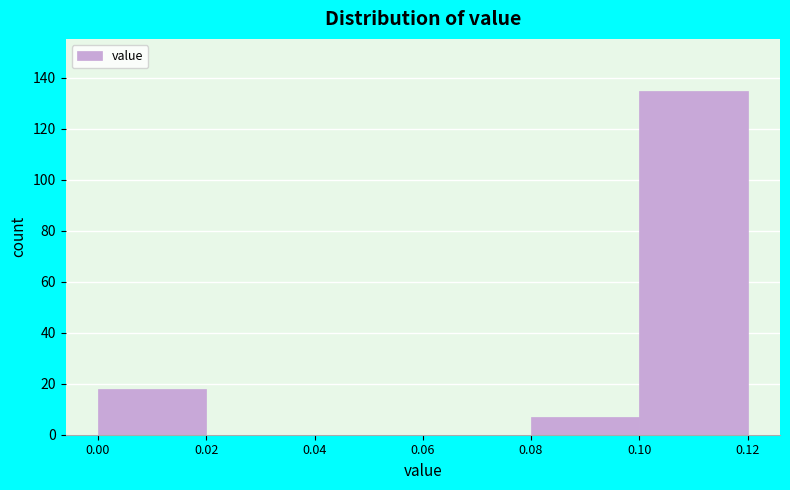

Over which range of the x-axis is the bar tallest?

0.10 to 0.12